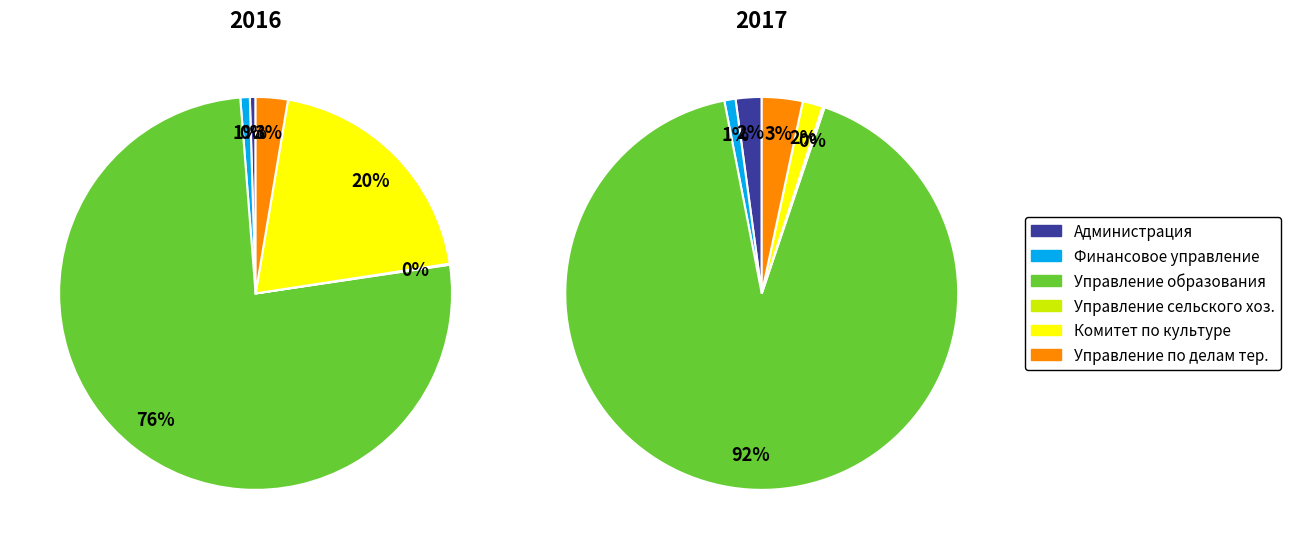

To the nearest percent, what percentage of the pie is 2?

92%